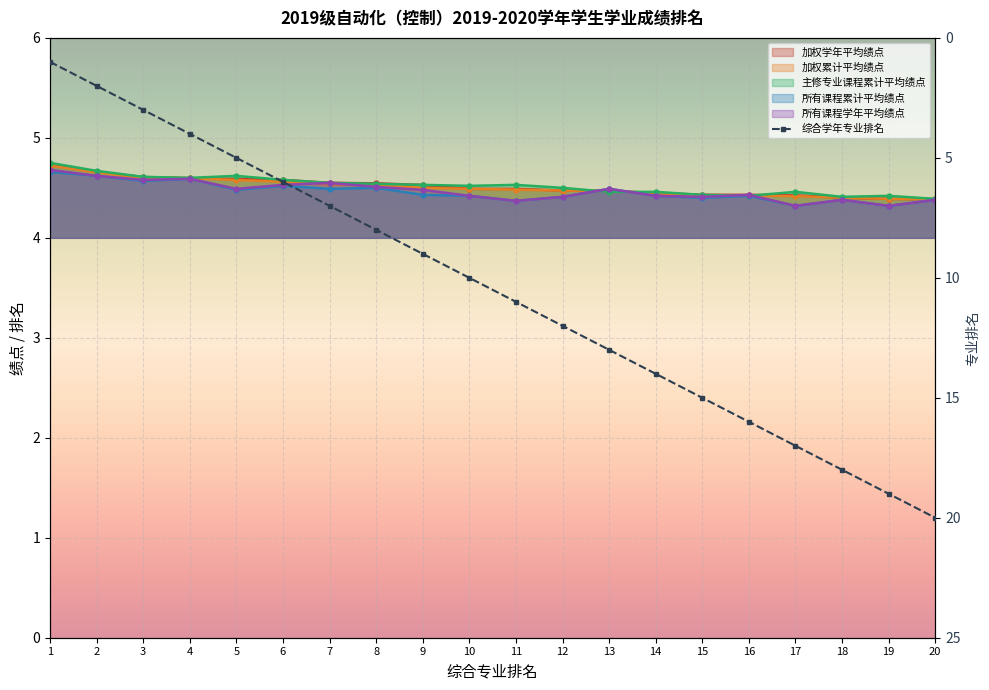

What is the change in value from 7 to 18?

+11